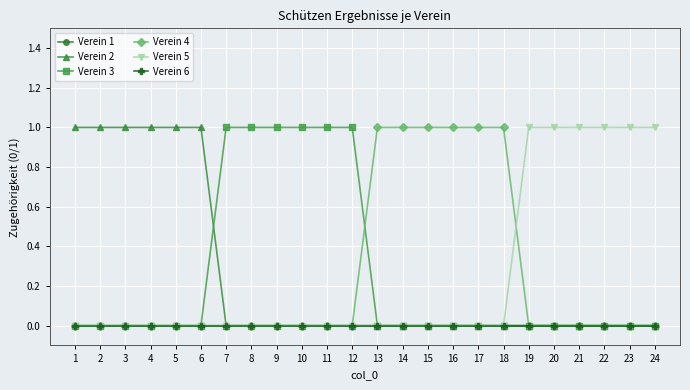

Is this an area chart (filled region under the line)?

No